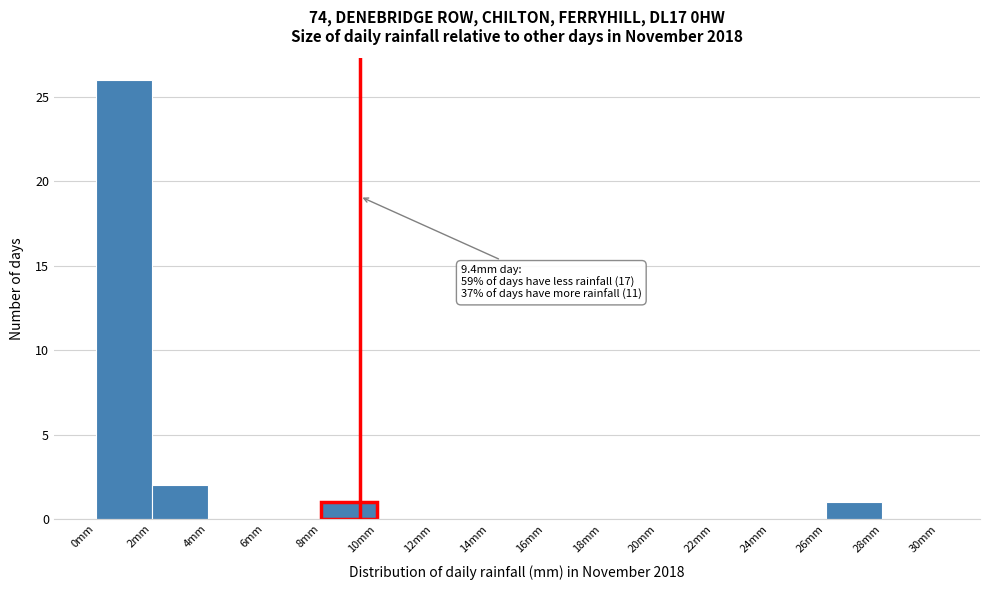

Over which range of the x-axis is the bar tallest?

0 to 2